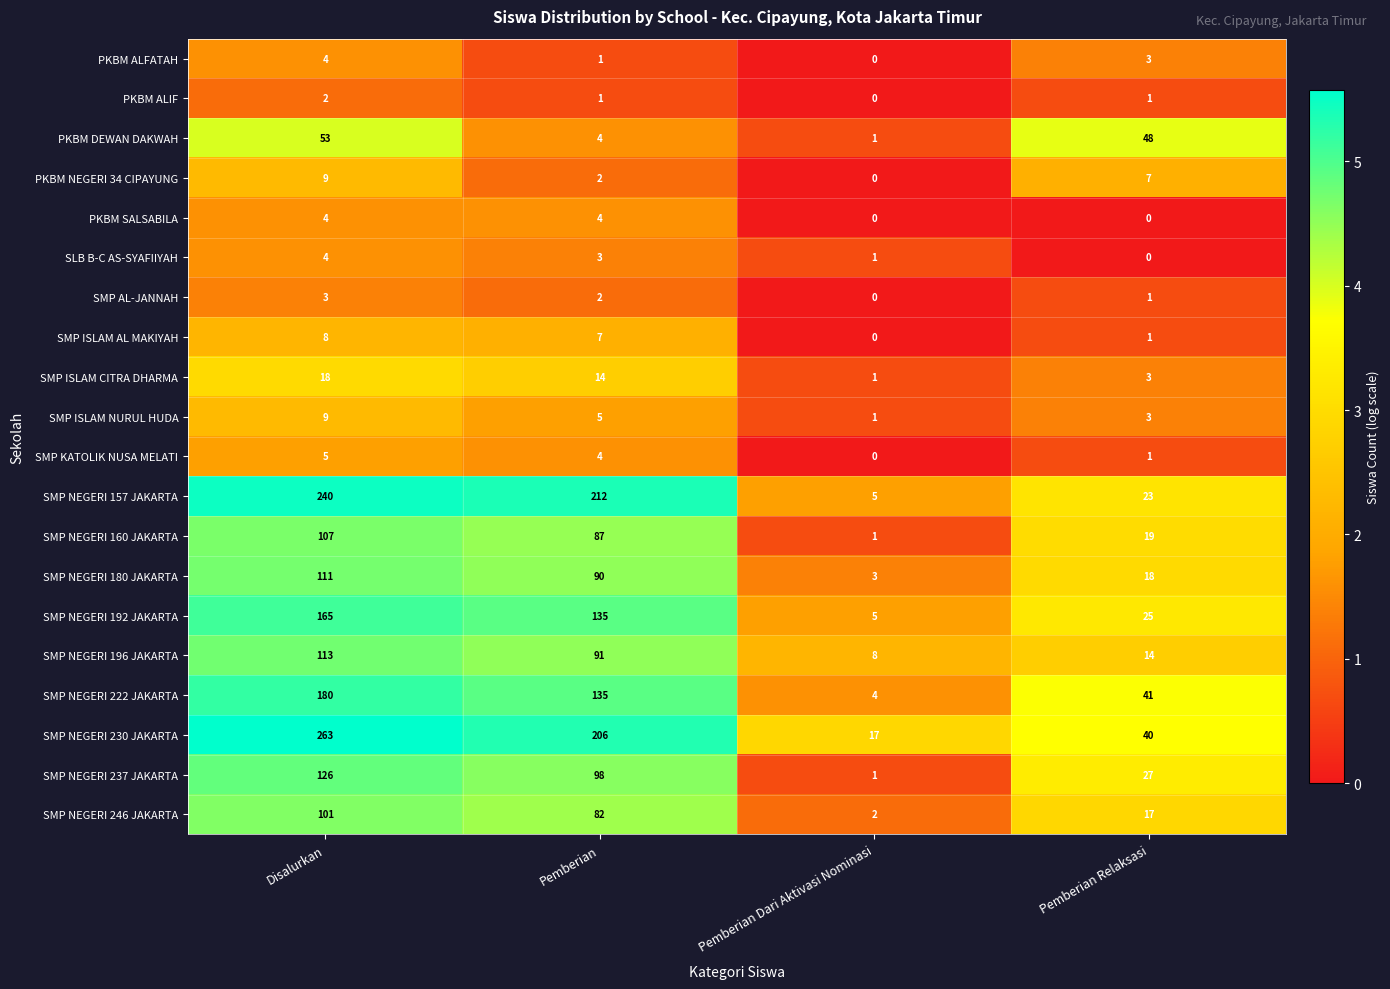

Which series has the largest range (max minus min)?

SMP NEGERI 230 JAKARTA